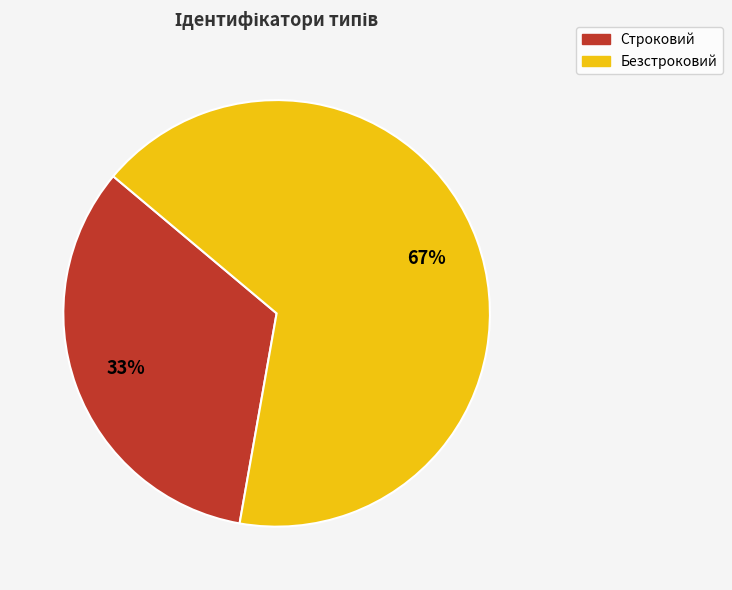

What is the smallest slice in the pie chart?

Строковий